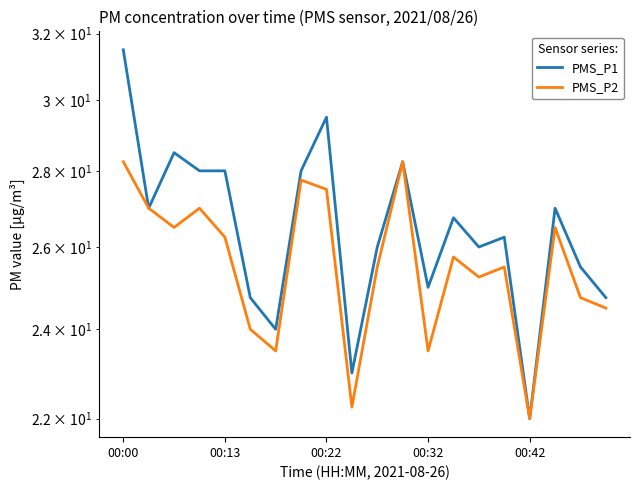

At which label does PMS_P2 reach its peak?

00:00